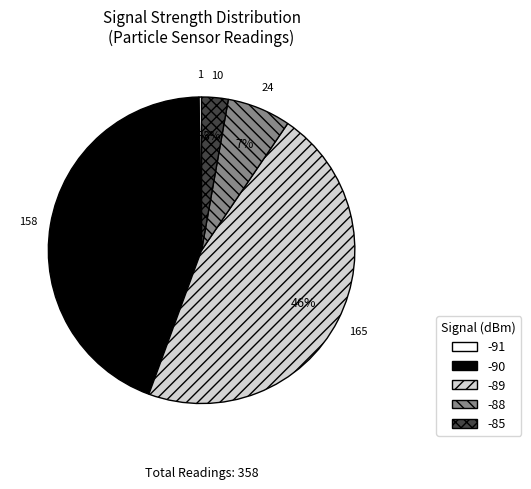

What is the ratio of the value at -89 to the value at -90?

1.0